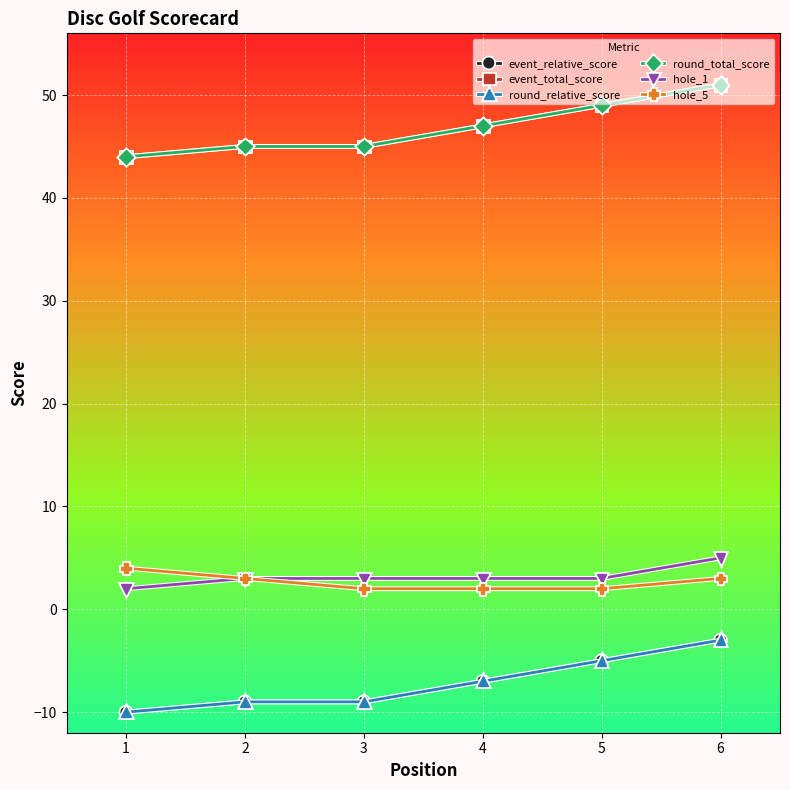

Is this an area chart (filled region under the line)?

No